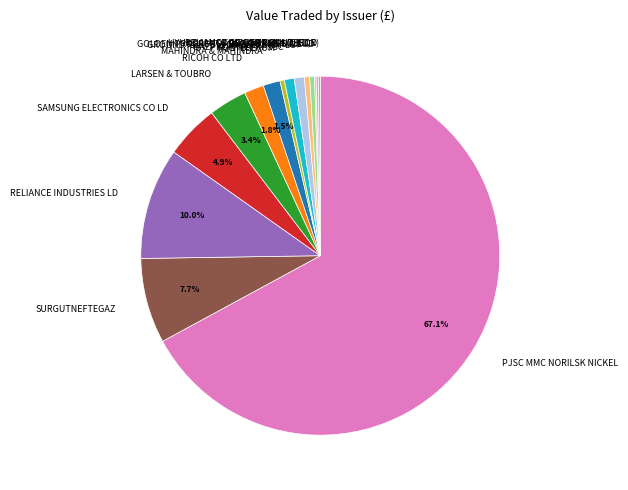

Which slice represents more than half of the pie?

PJSC MMC NORILSK NICKEL